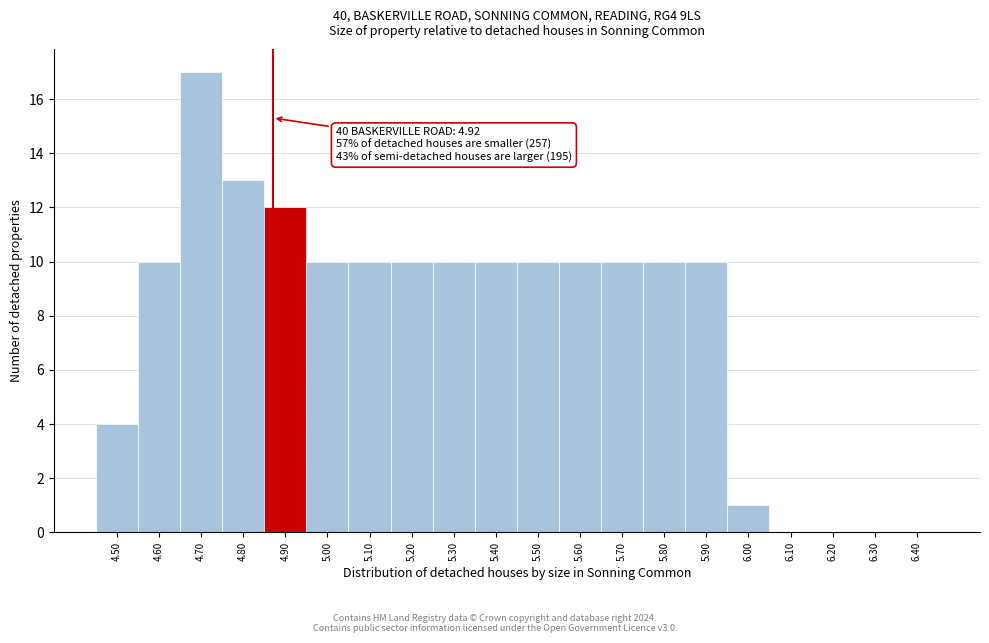

Reading left to right, transcribe all the data shown in this chart.

4.50=4	4.60=10	4.70=17	4.80=13	4.90=12	5.00=10	5.10=10	5.20=10	5.30=10	5.40=10	5.50=10	5.60=10	5.70=10	5.80=10	5.90=10	6.00=1	6.10=0	6.20=0	6.30=0	6.40=0